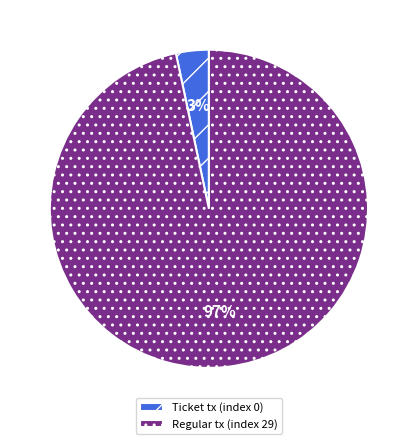

Which category has the biggest portion of the pie?

Regular tx (index 29)